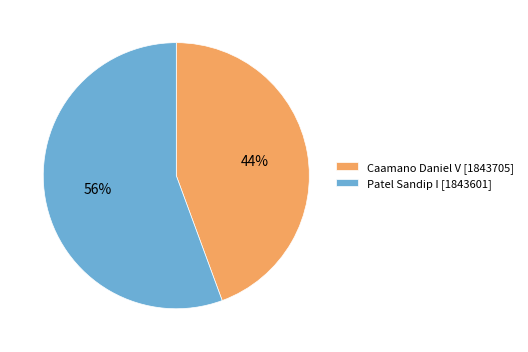

What is the largest slice in the pie chart?

Patel Sandip I [1843601]